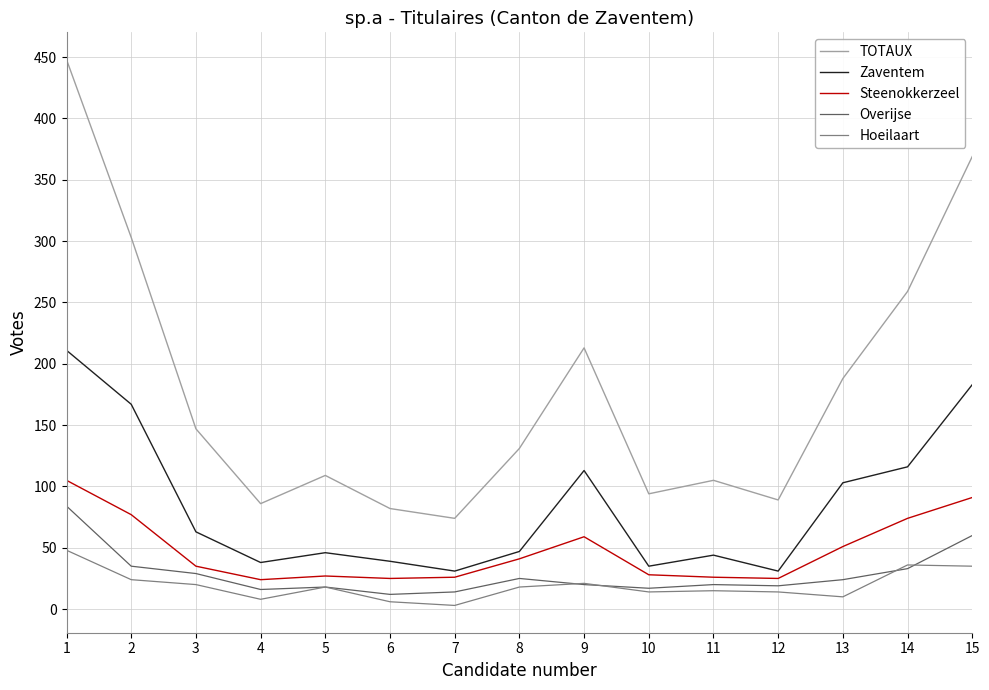

Between 12 and 13, which series saw the biggest shift?

TOTAUX